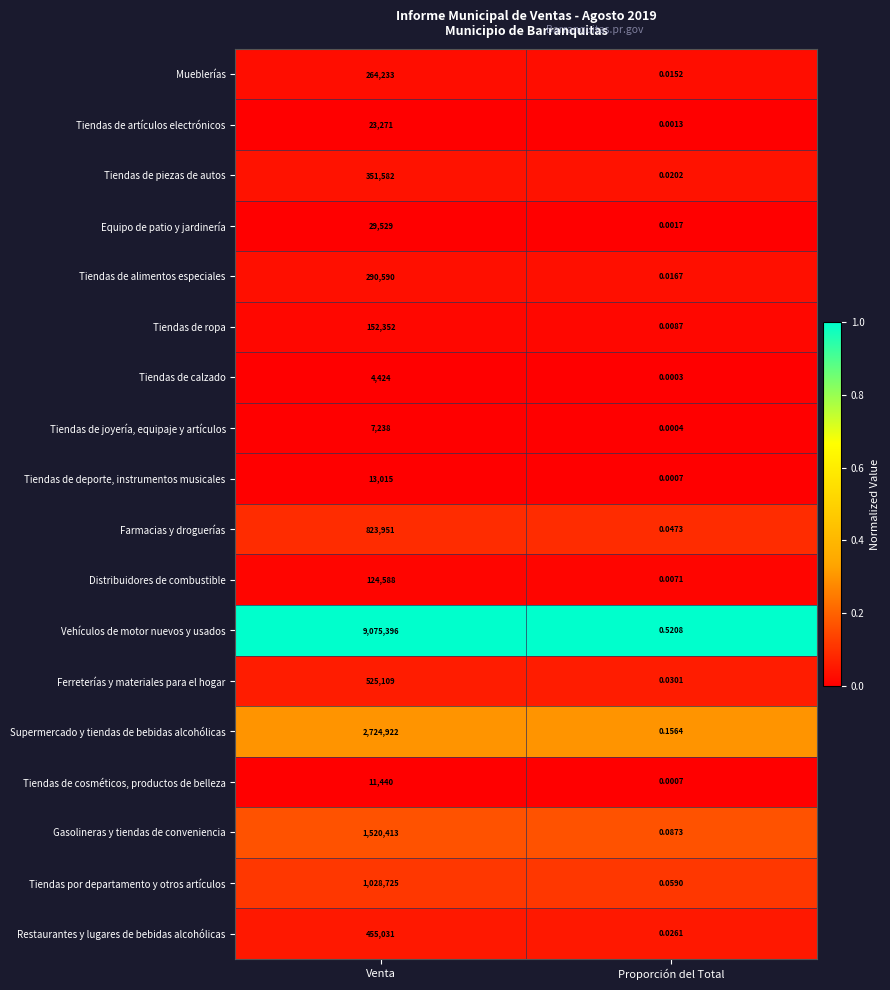

Is the value of Gasolineras y tiendas de conveniencia at Venta greater than the value of Ferreterías y materiales para el hogar at Proporción del Total?

Yes